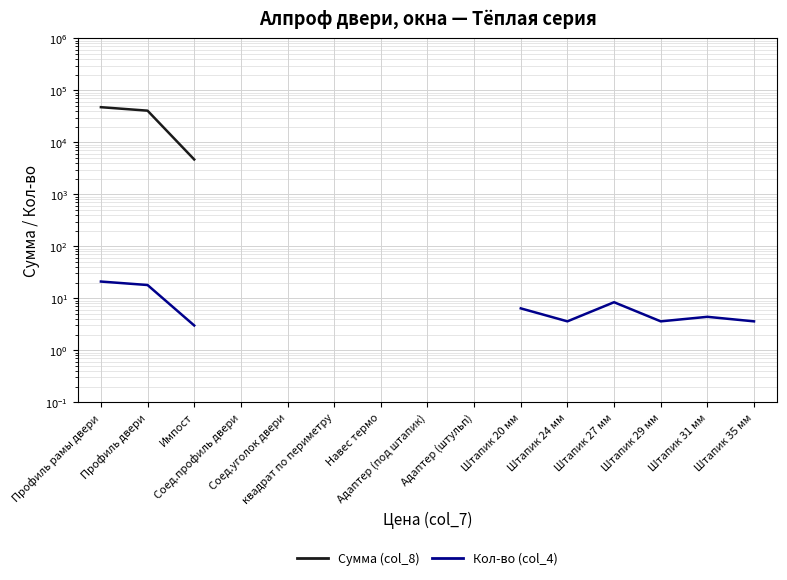

Which series has the largest range (max minus min)?

Сумма (col_8)